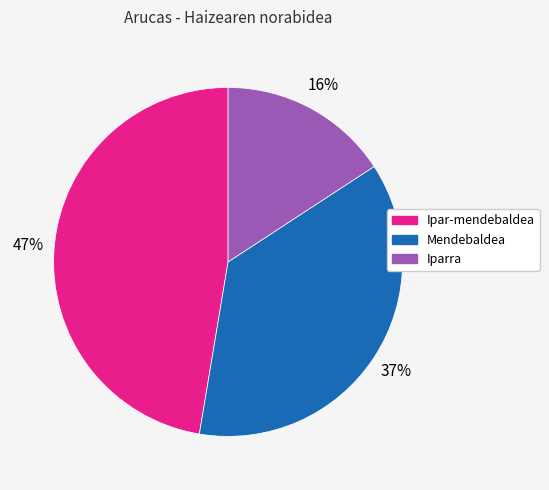

How many slices are in this pie chart?

3